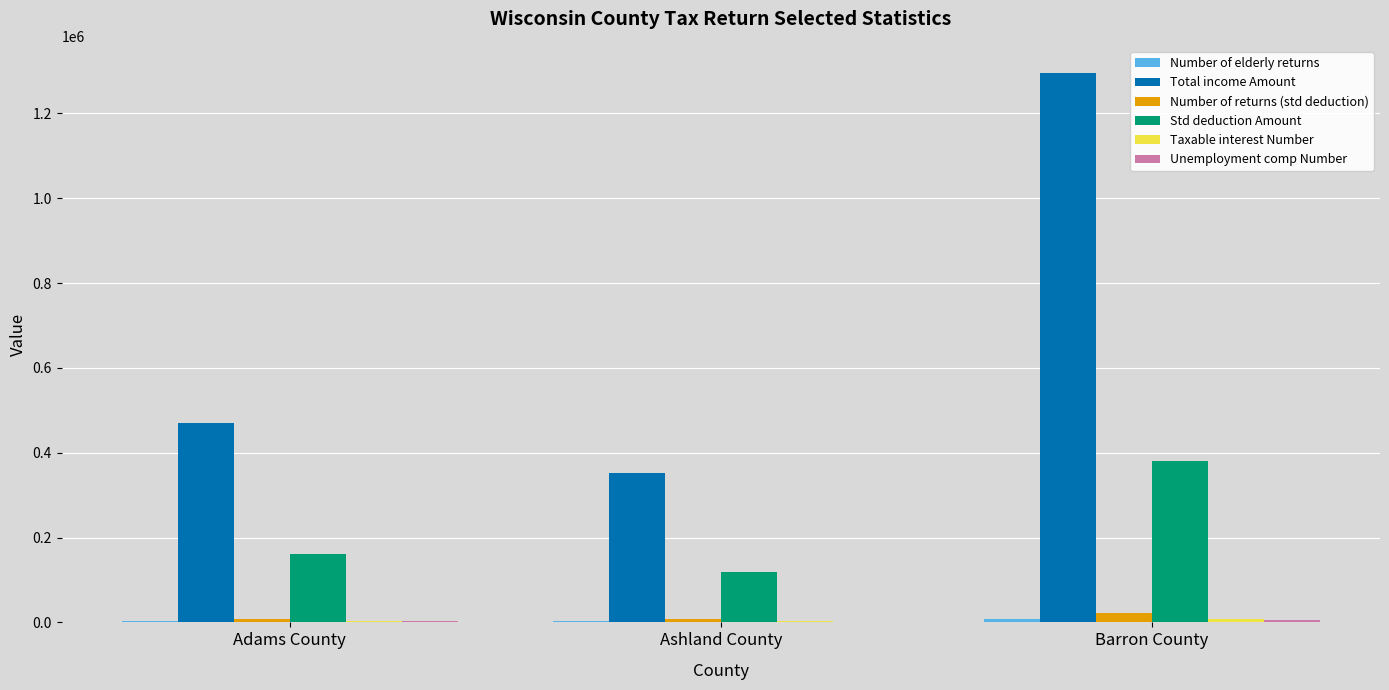

Are the bars horizontal?

No